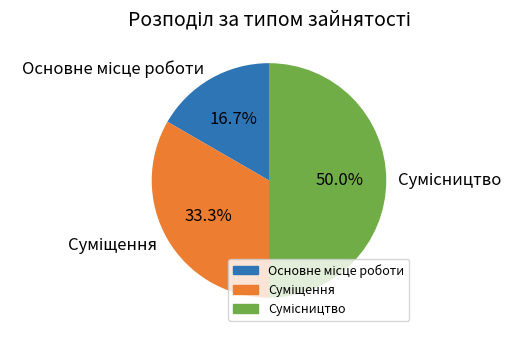

True or false: Основне місце роботи accounts for 17% of the total.

True